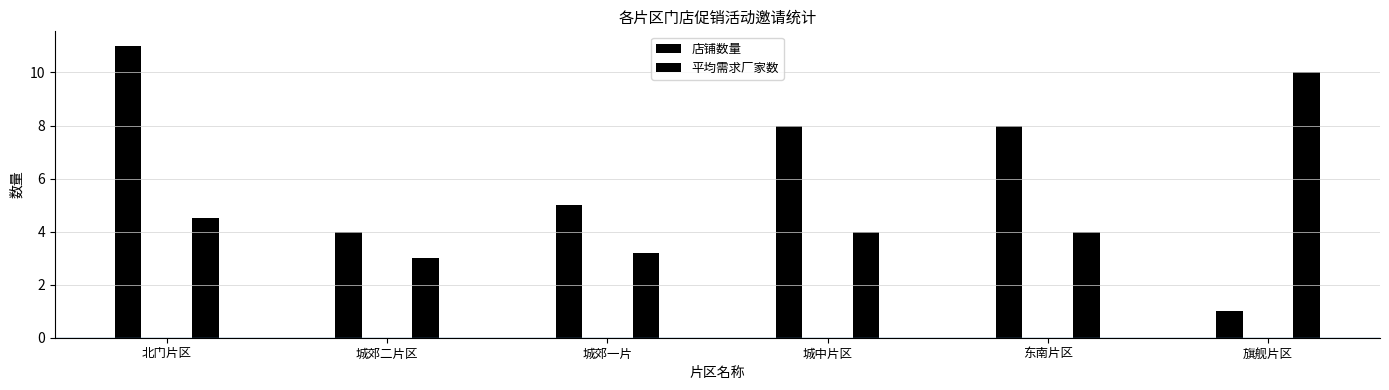

At how many categories does at least one series exceed 2?

6